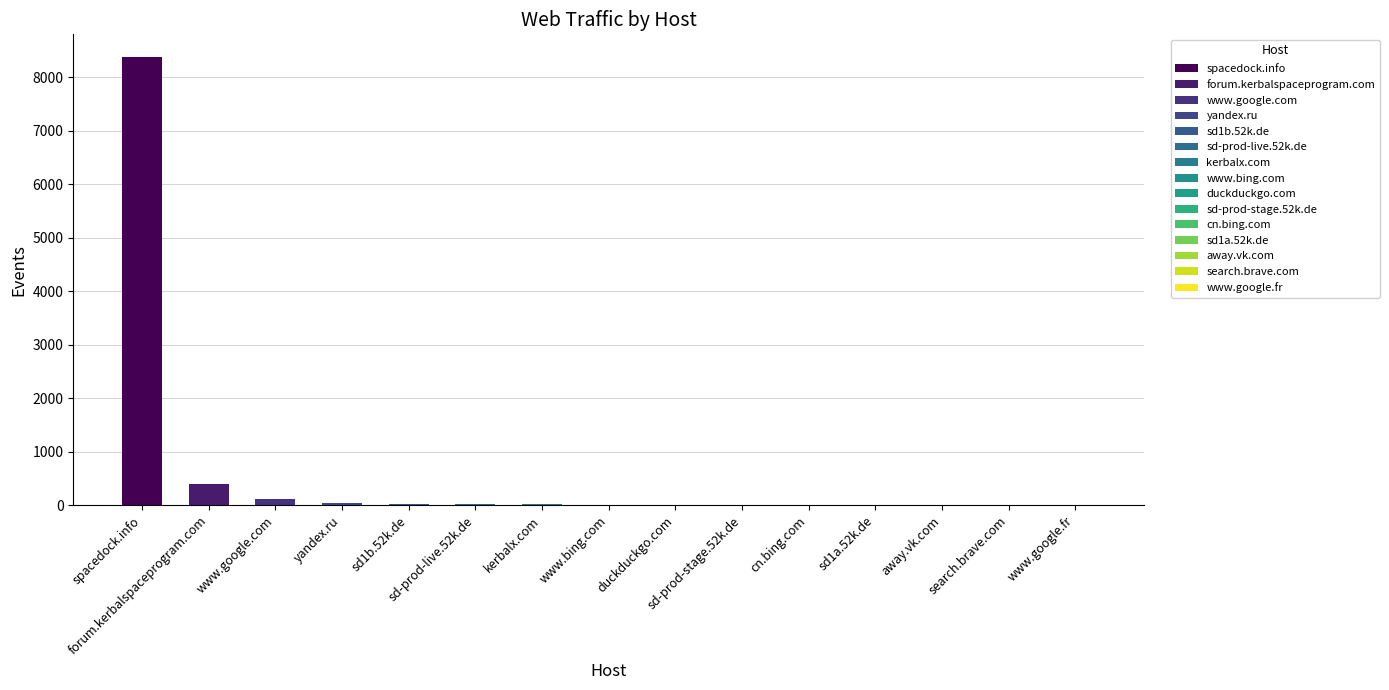

What is the minimum value shown in the chart?

2